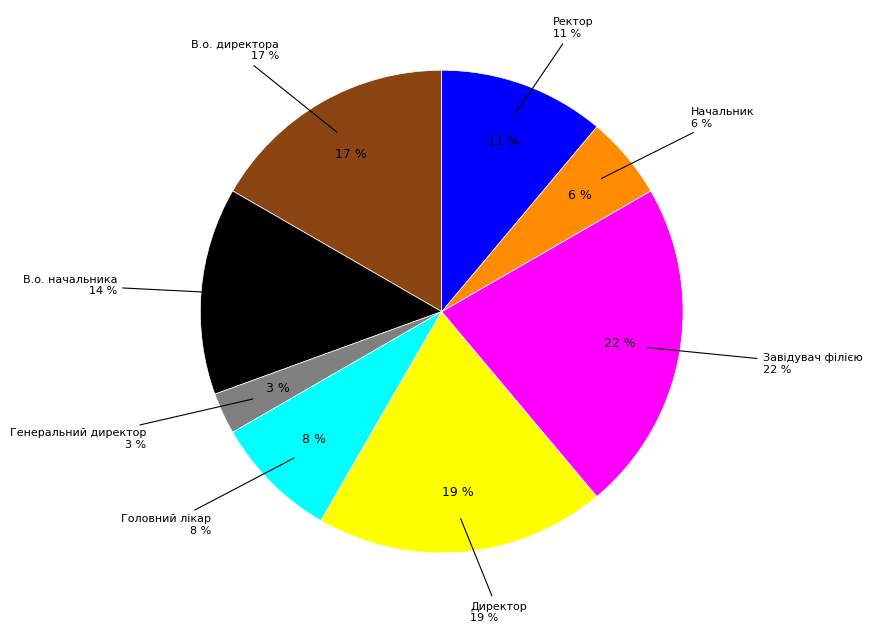

Between В.о. директора and Завідувач філією, which is larger?

Завідувач філією